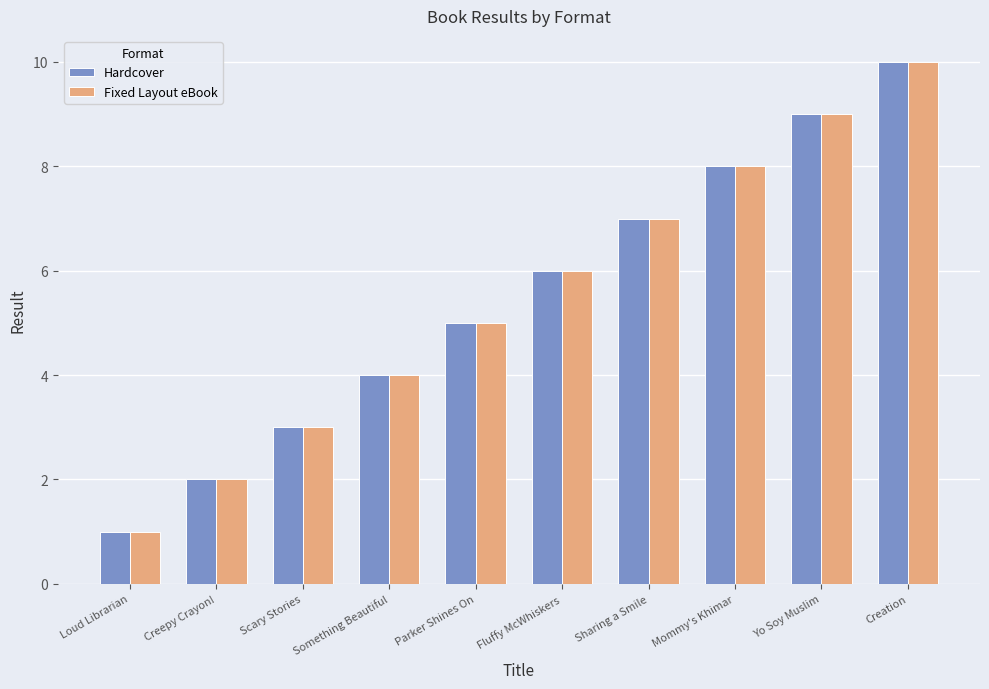

What value does the Hardcover series have at Sharing a Smile?

7